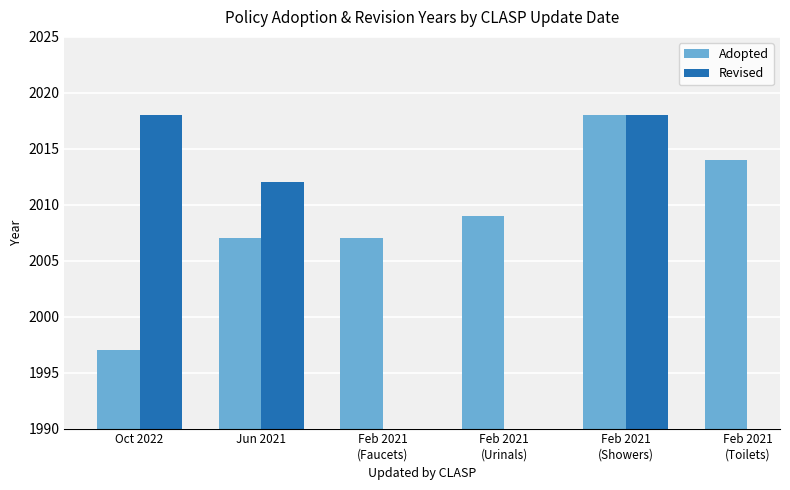

The Revised series shows 2018.0 at Oct 2022. True or false?

True